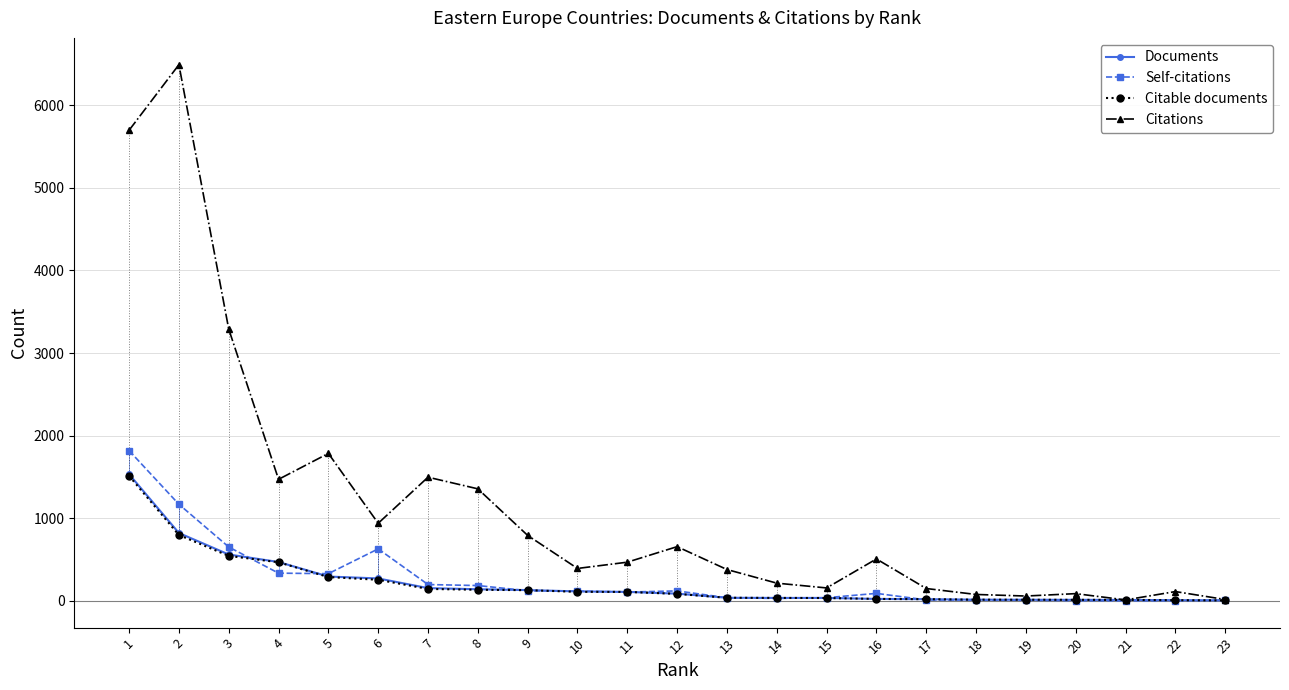

List the series in order of their peak value, highest first.

Citations, Self-citations, Documents, Citable documents